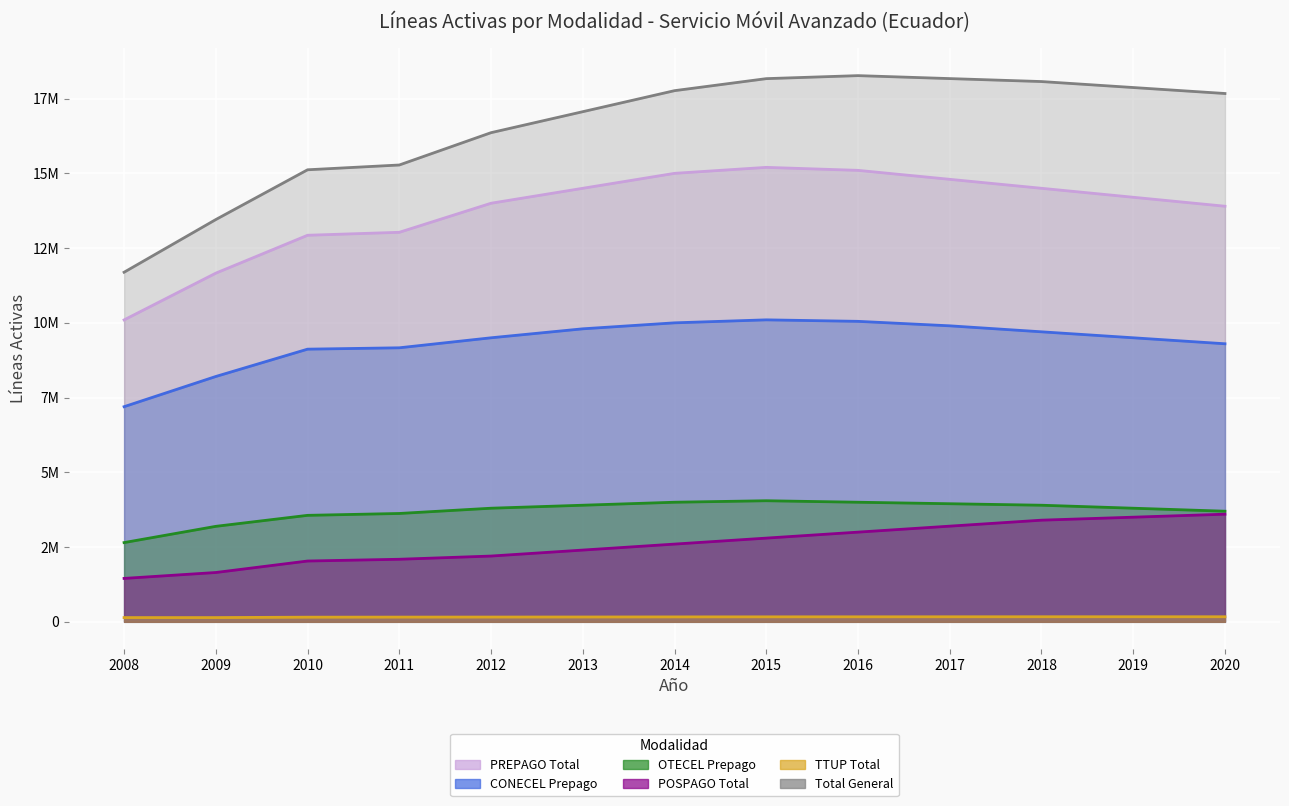

Is it true that OTECEL Prepago equals 1155781 at 2015?

False